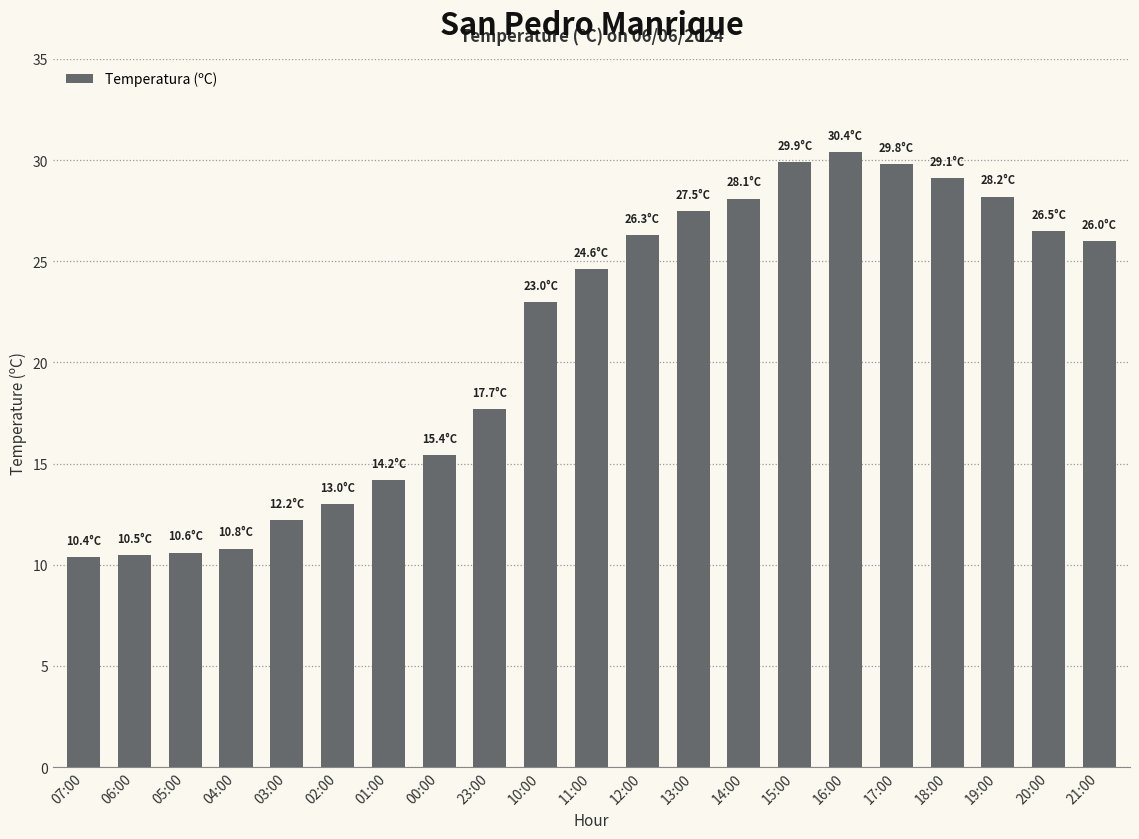

What is the change in value from 12:00 to 17:00?

+3.5